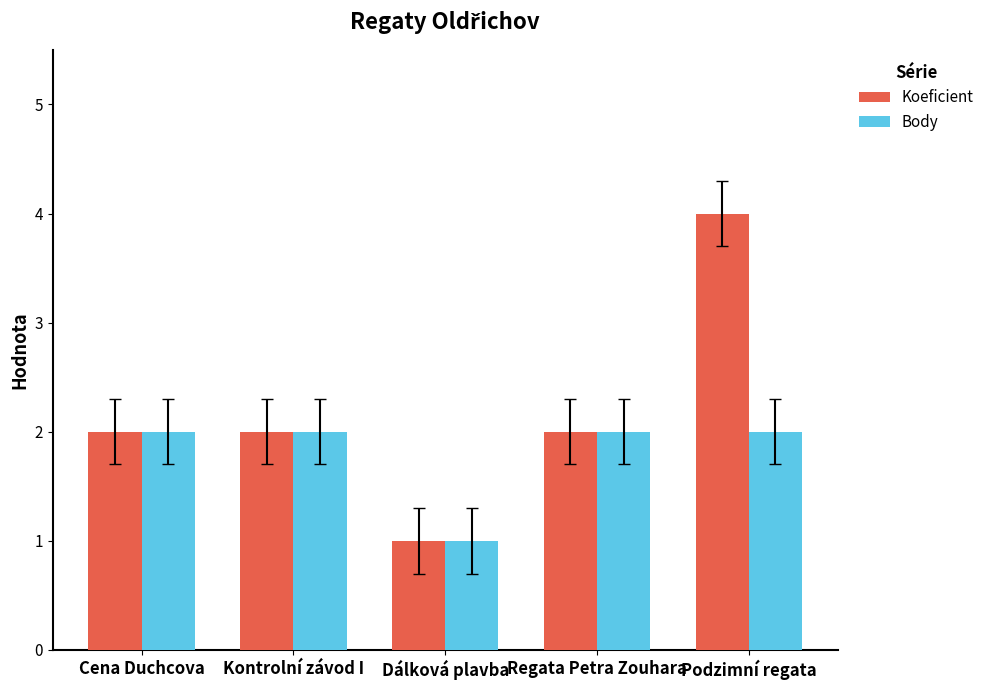

Reading right to left, extract all data points from this chart.

Koeficient: Podzimní regata=4	Regata Petra Zouhara=2	Dálková plavba=1	Kontrolní závod I=2	Cena Duchcova=2
Body: Podzimní regata=2	Regata Petra Zouhara=2	Dálková plavba=1	Kontrolní závod I=2	Cena Duchcova=2